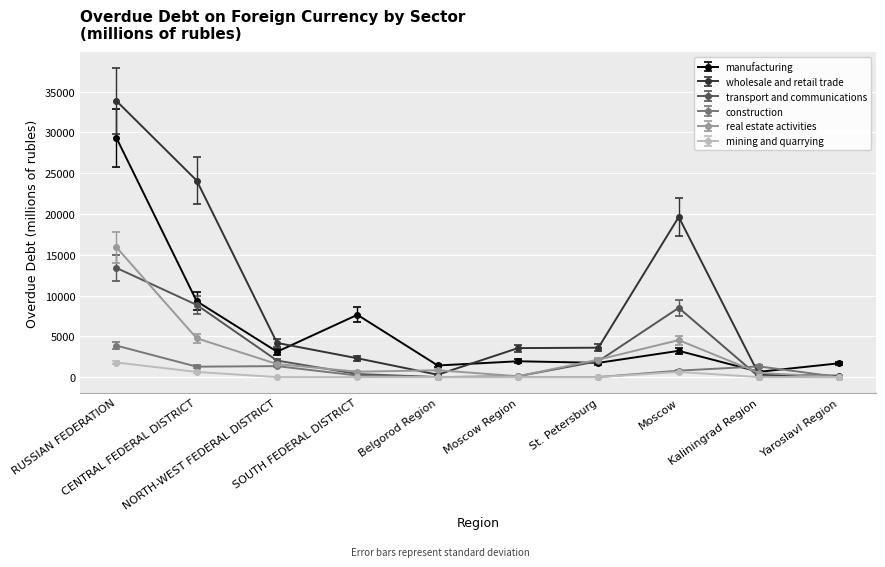

Rank the series by their maximum value, from highest to lowest.

wholesale and retail trade, manufacturing, real estate activities, transport and communications, construction, mining and quarrying